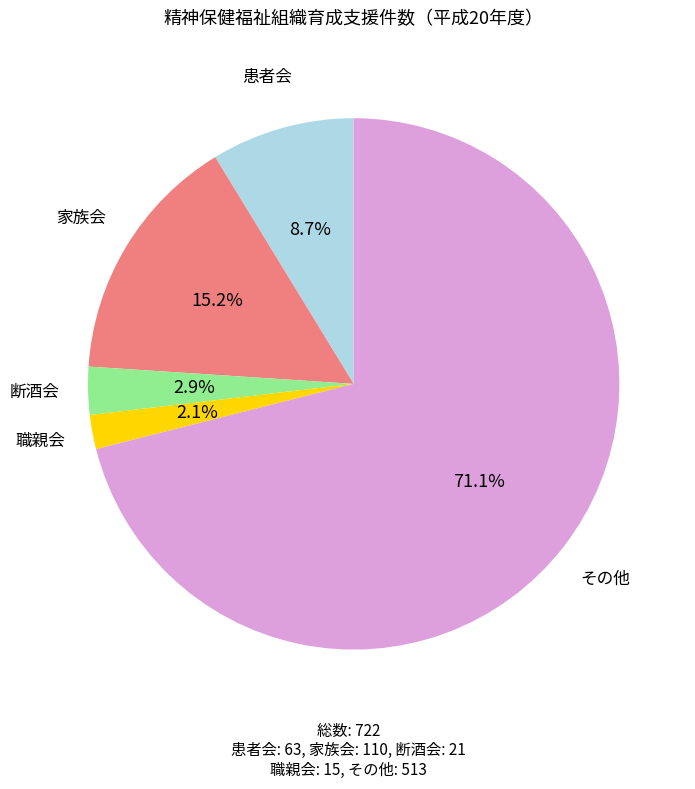

Is there a majority slice in this chart?

Yes